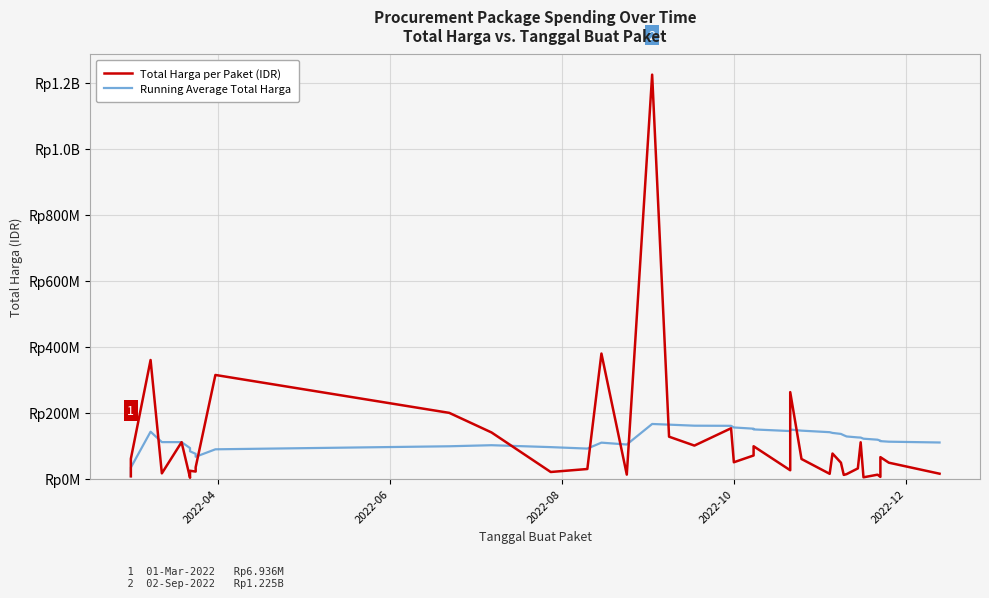

What is the value of the Total Harga per Paket (IDR) point at the 29th from the left?

75920000.0